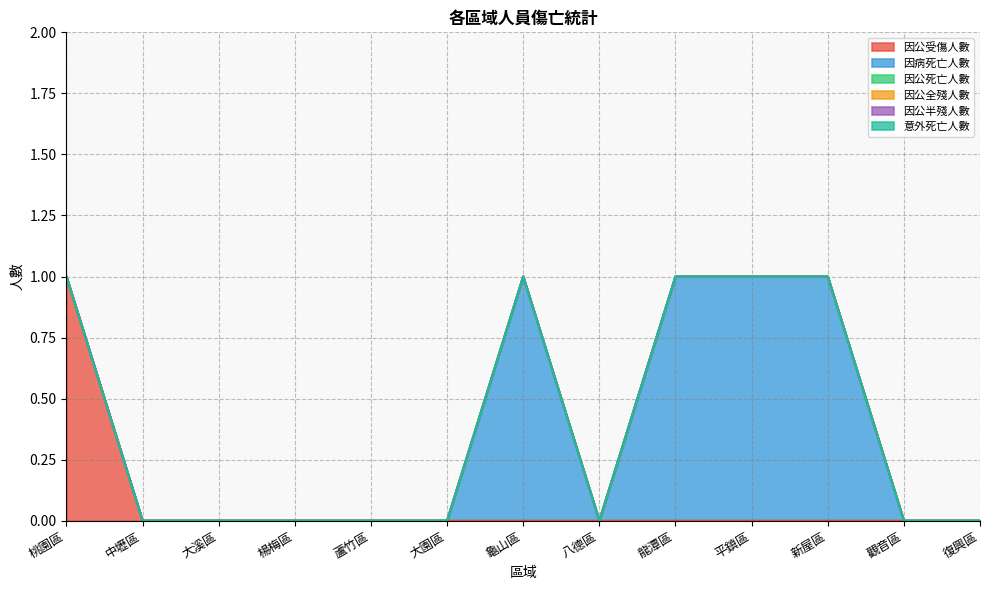

Which series has the widest spread of values?

因公受傷人數